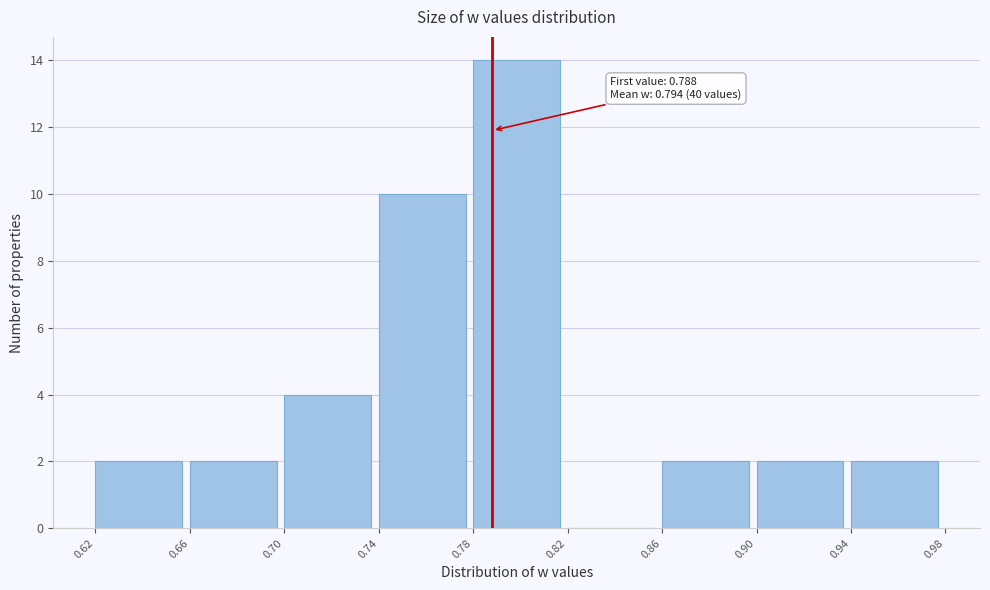

Which range on the x-axis has the tallest bar?

0.78 to 0.82